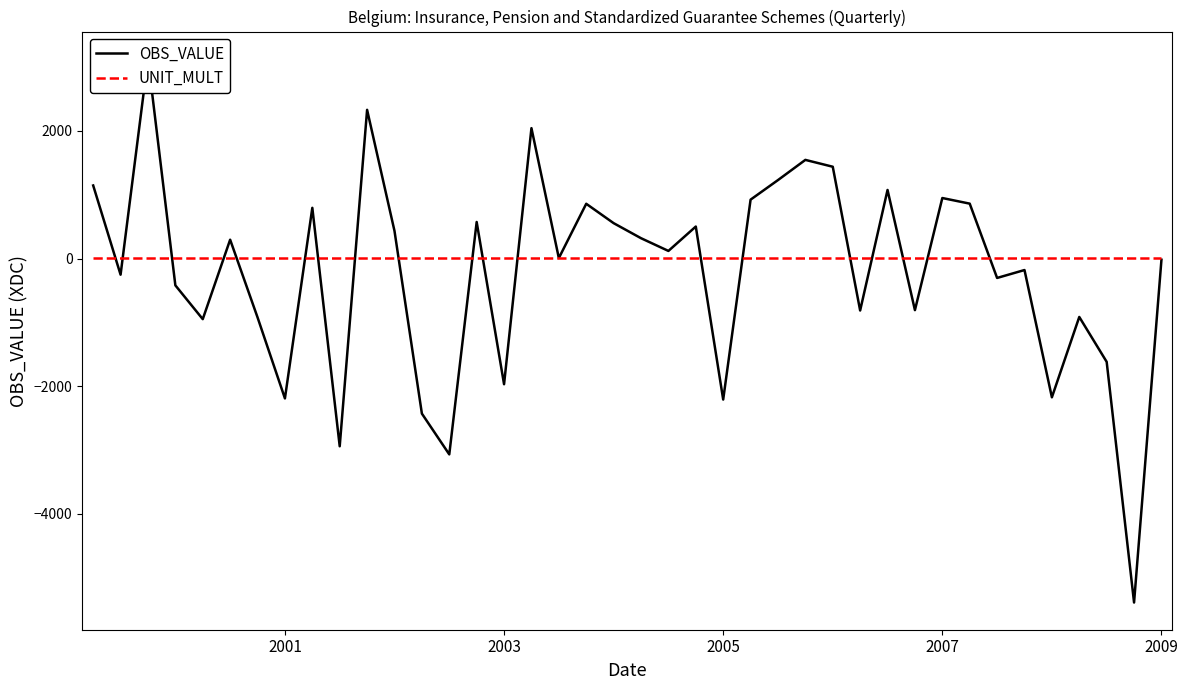

The value of UNIT_MULT at 17 is 3.4. True or false?

False